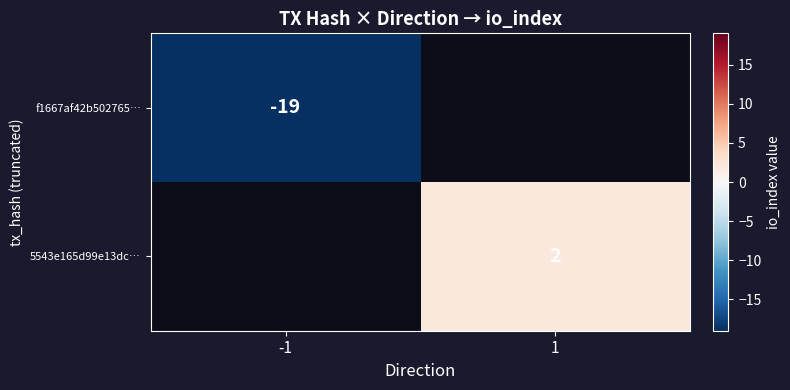

The value of 5543e165d99e13dc… at 1 is 4. True or false?

False